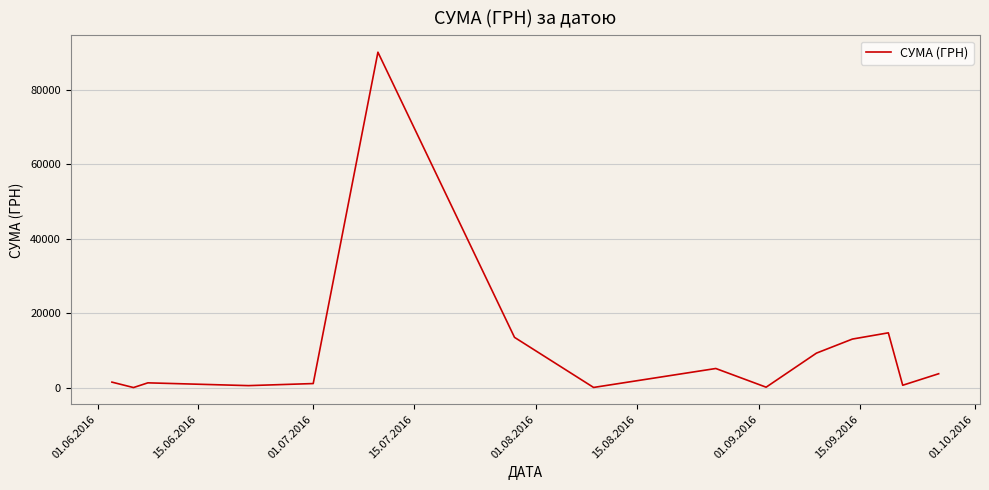

What is the maximum value shown in the chart?

90000.0